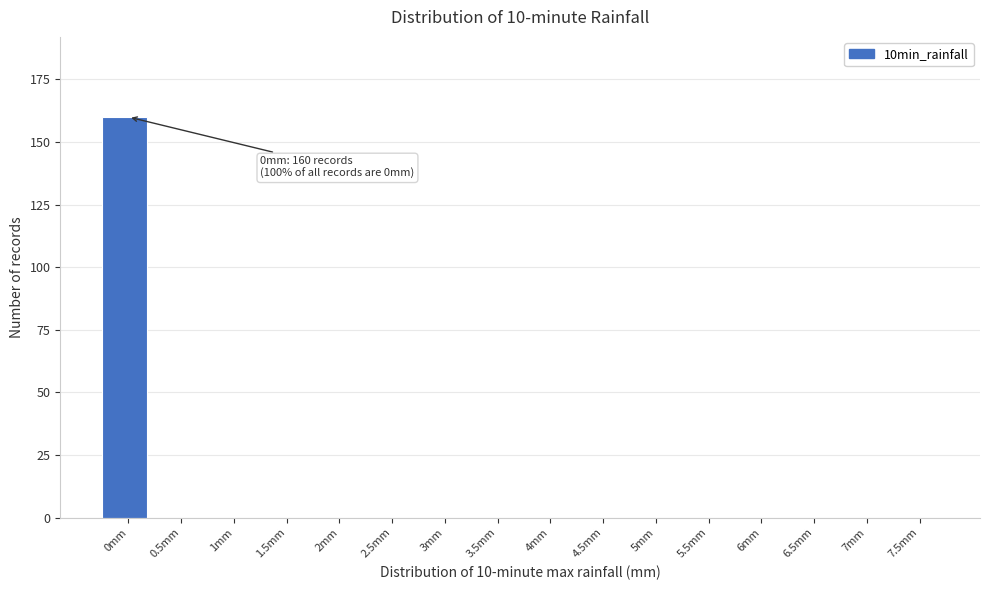

Reading left to right, what are all the values shown in this chart?

0mm=160	0.5mm=0	1mm=0	1.5mm=0	2mm=0	2.5mm=0	3mm=0	3.5mm=0	4mm=0	4.5mm=0	5mm=0	5.5mm=0	6mm=0	6.5mm=0	7mm=0	7.5mm=0